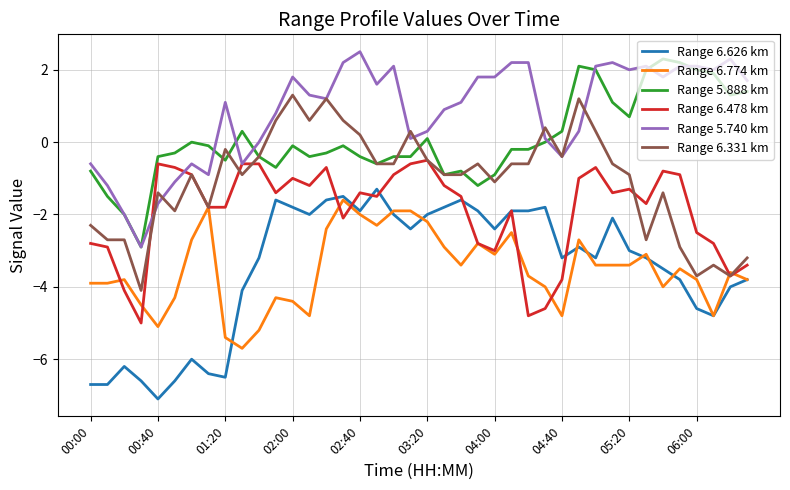

Which series has the largest total across all categories?

Range 5.740 km